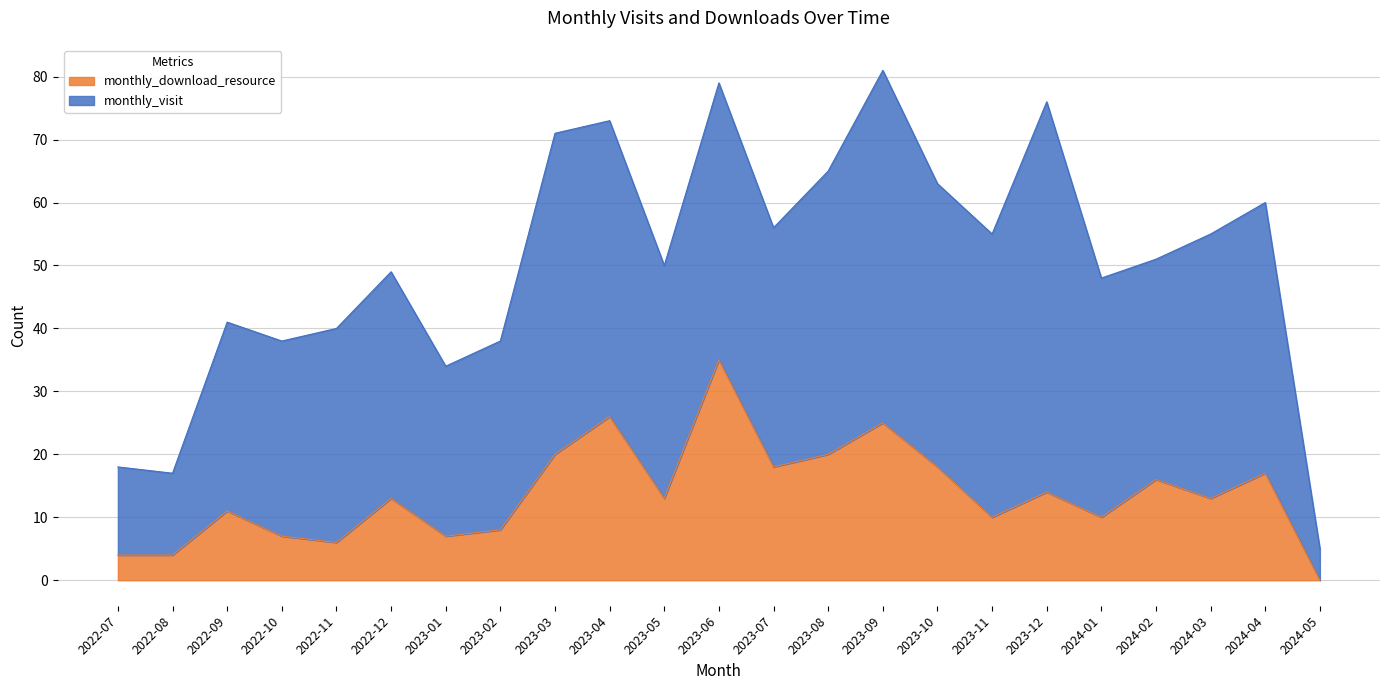

What is the approximate value of monthly_download_resource at 2023-11?

10